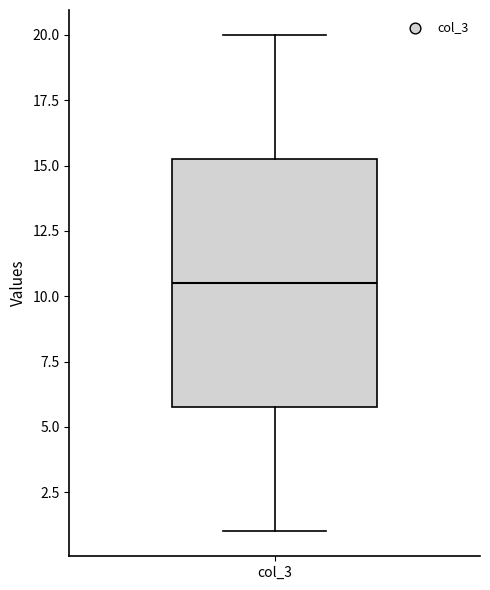

Transcribe this box plot: give where the median line is, the range the box spans, and where the two whiskers end, as read against the y-axis. The values are not printed on the chart, so give them approximately, as read against the axis.

median 10.5, box 6.0 to 15.5, whiskers 1.0 to 20.0